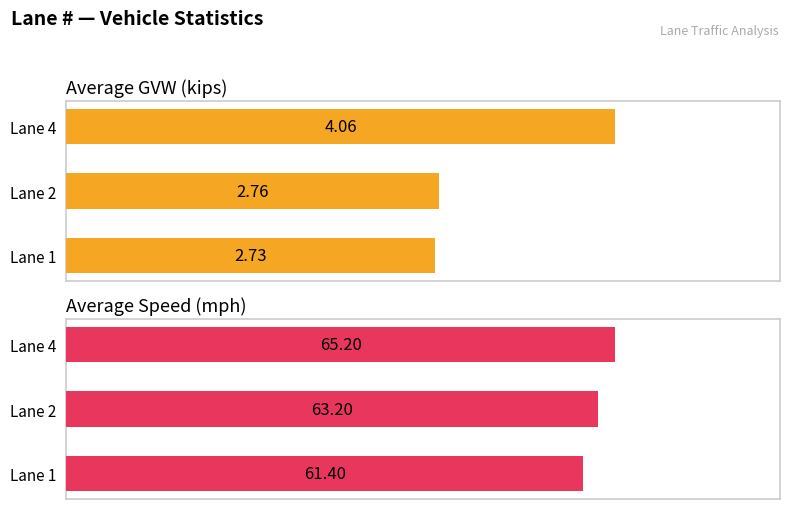

At how many categories does at least one series exceed 47?

3